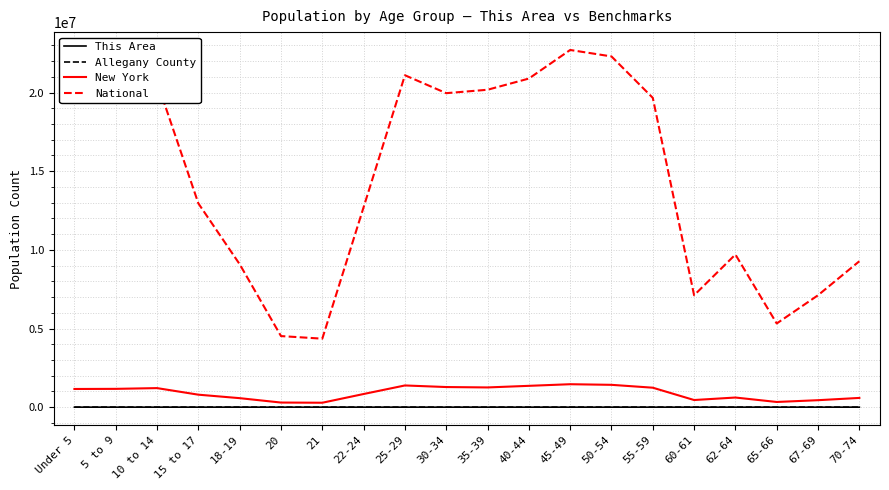

The value of New York at 45-49 is 2352094. True or false?

False